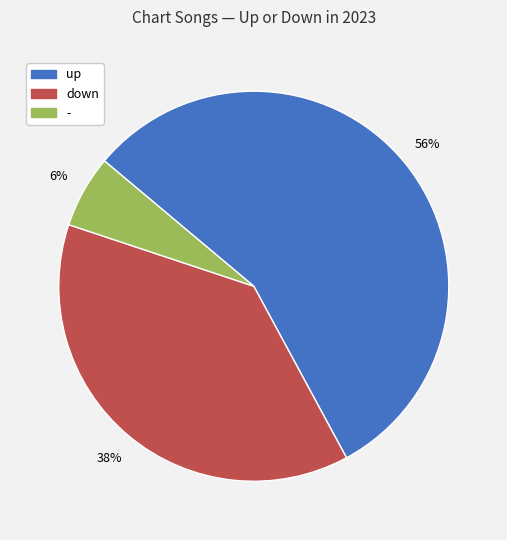

Which category has the smallest portion of the pie?

-